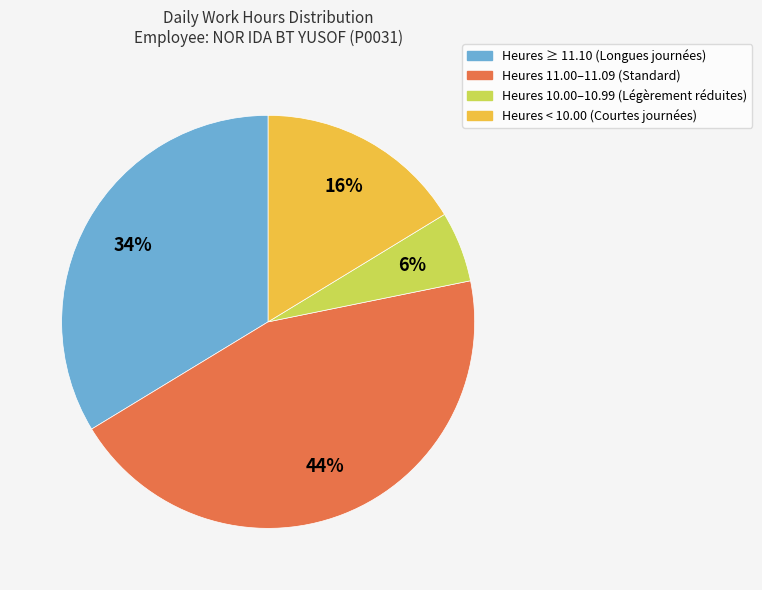

Is there any slice that represents more than half of the pie?

No